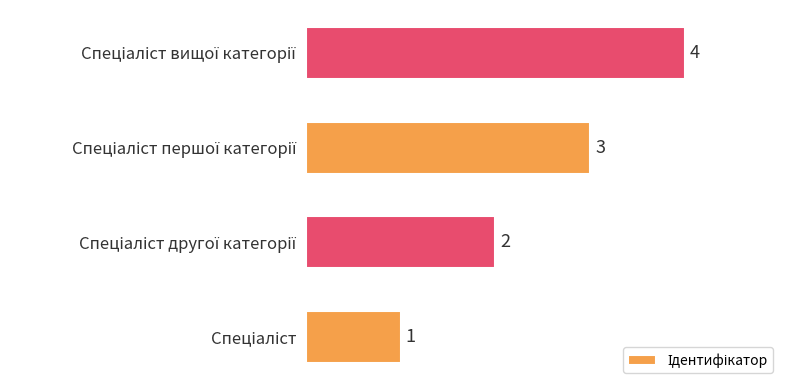

What is the difference between the maximum and minimum values?

3